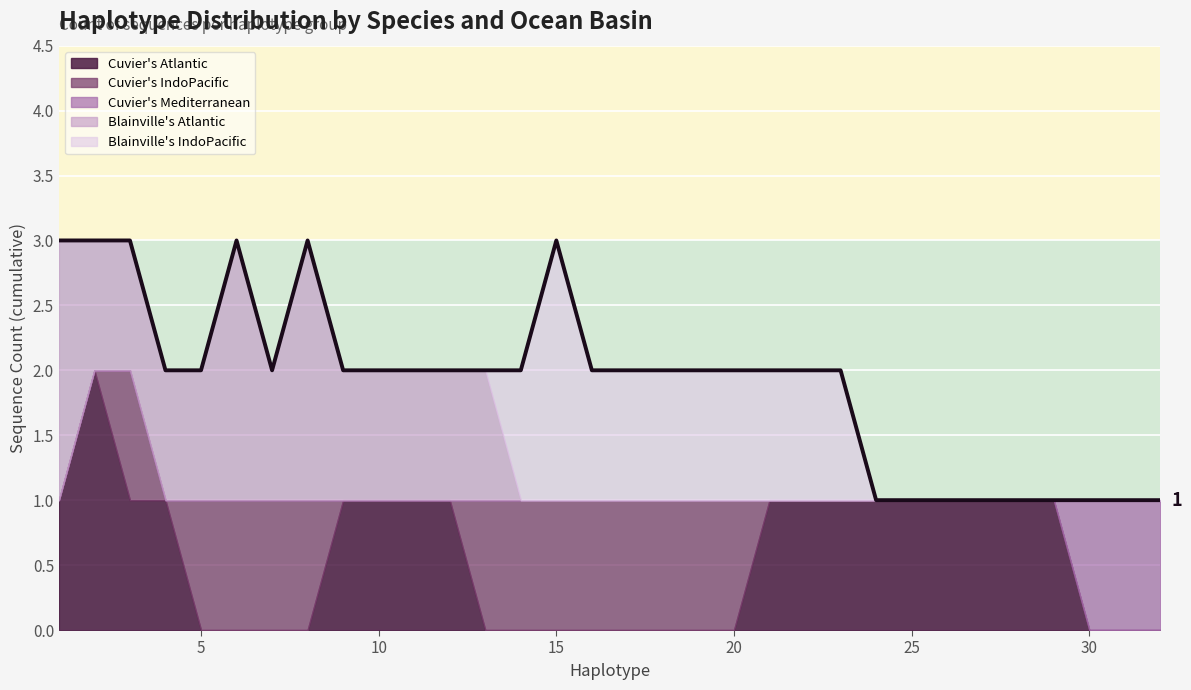

How many values are between 1 and 2?

26